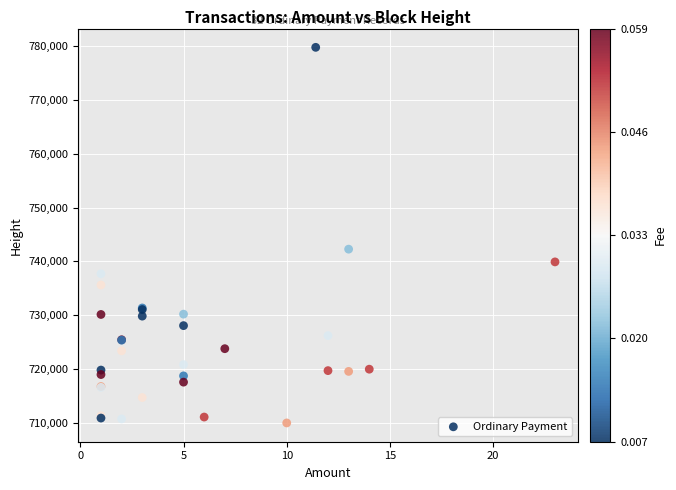

What Y value in the scatter plot is closest to 744883?

742278